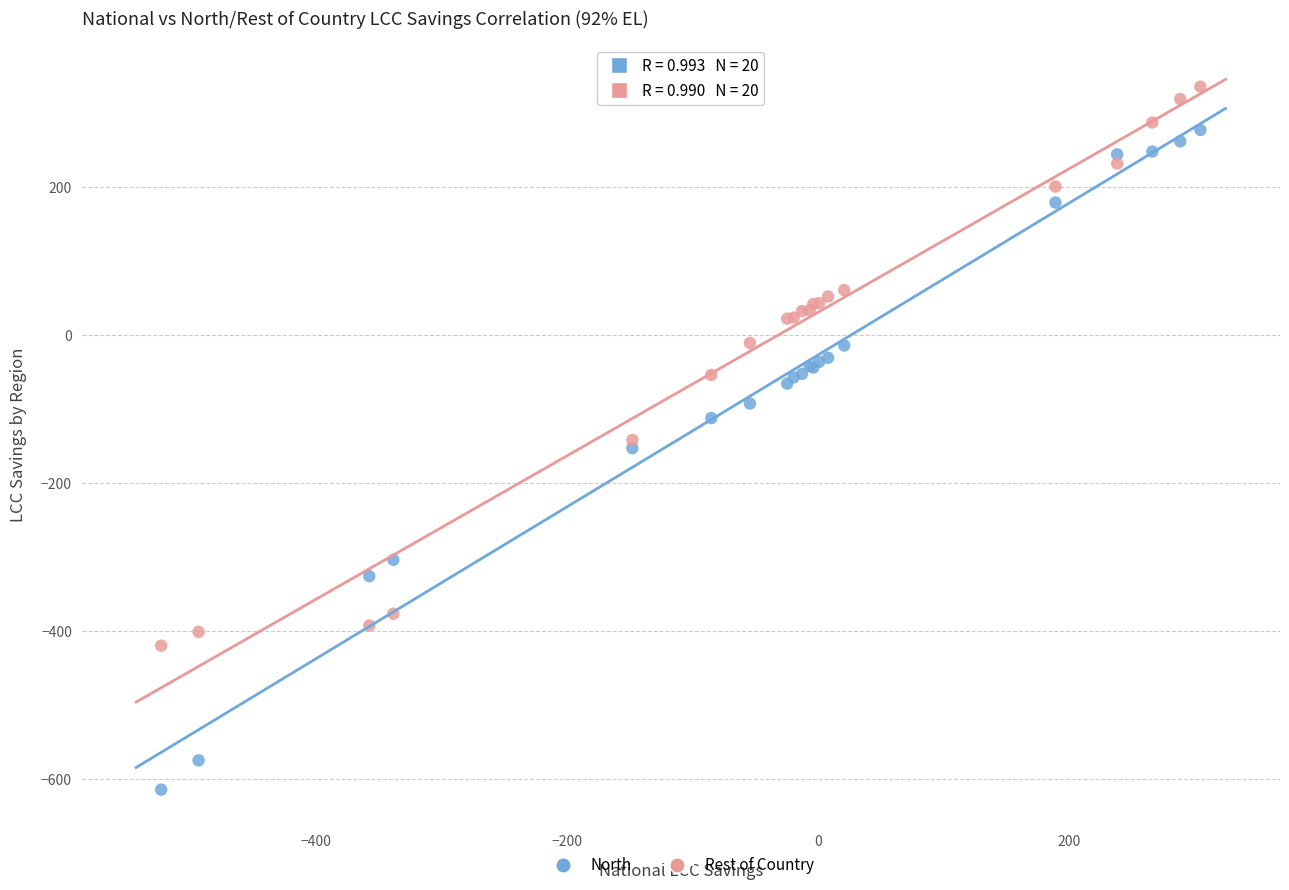

Which series reaches the minimum Y coordinate?

North